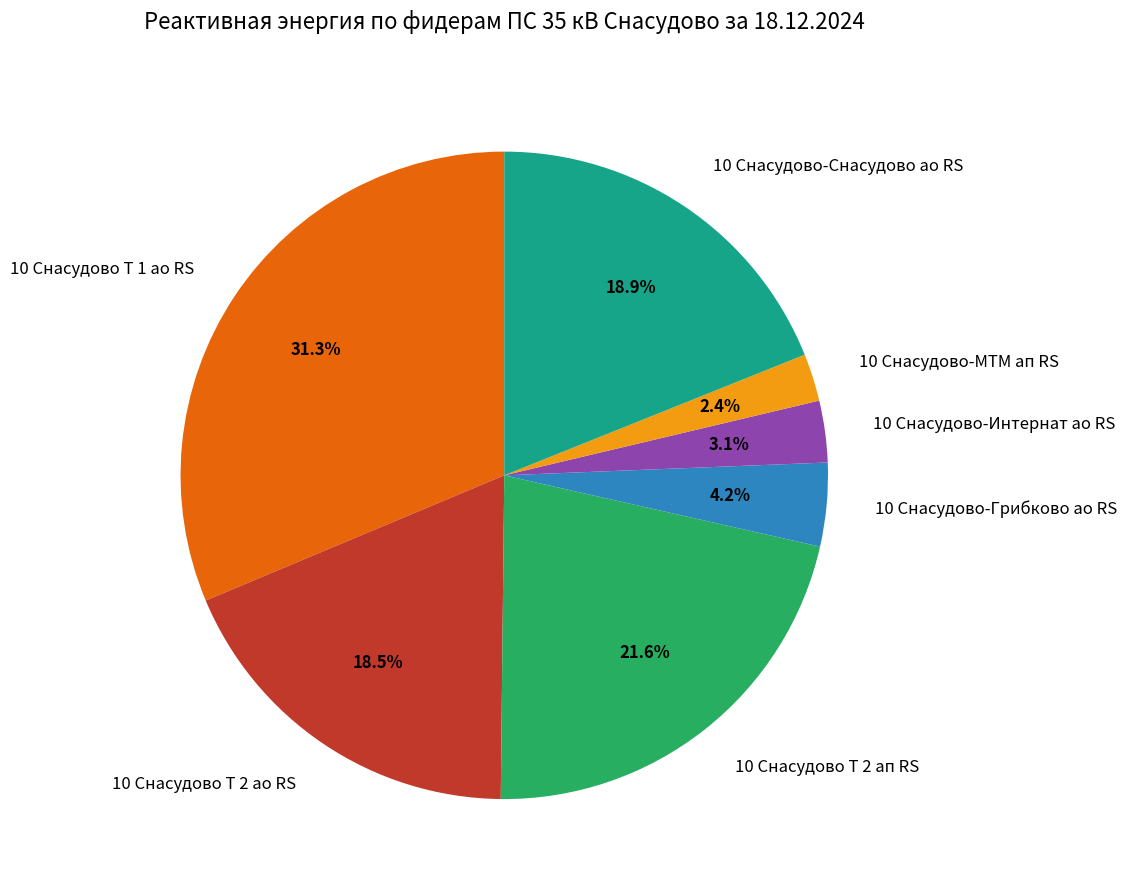

The 10 Снасудово-Грибково ао RS slice represents 4% of the pie. True or false?

True